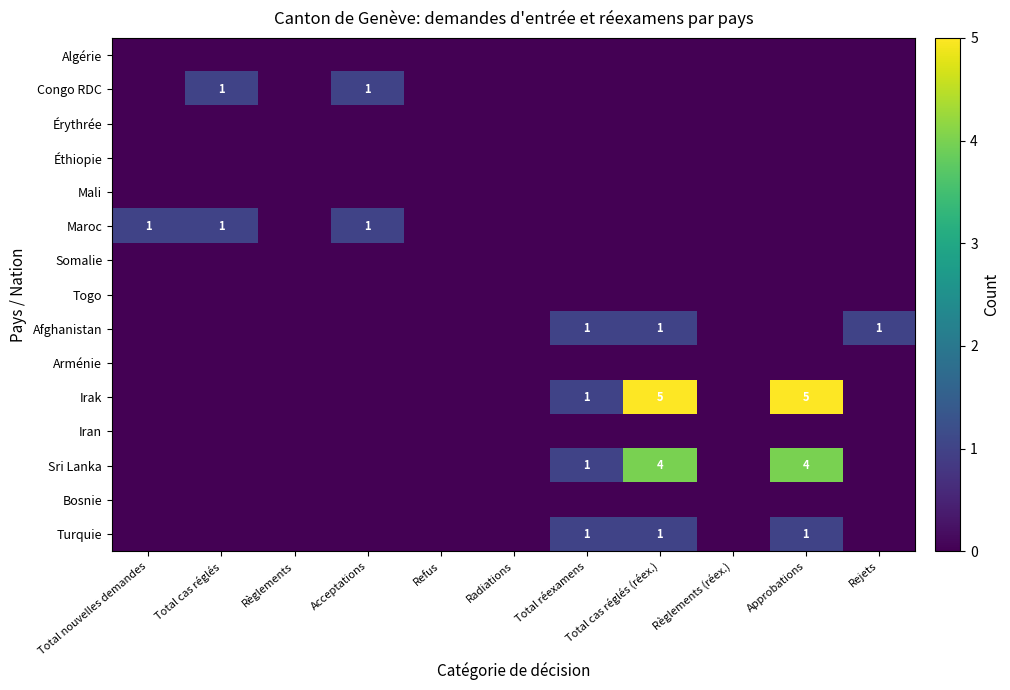

List the labels in order of Congo RDC value, smallest first.

Total nouvelles demandes, Règlements, Refus, Radiations, Total réexamens, Total cas réglés (réex.), Règlements (réex.), Approbations, Rejets, Total cas réglés, Acceptations